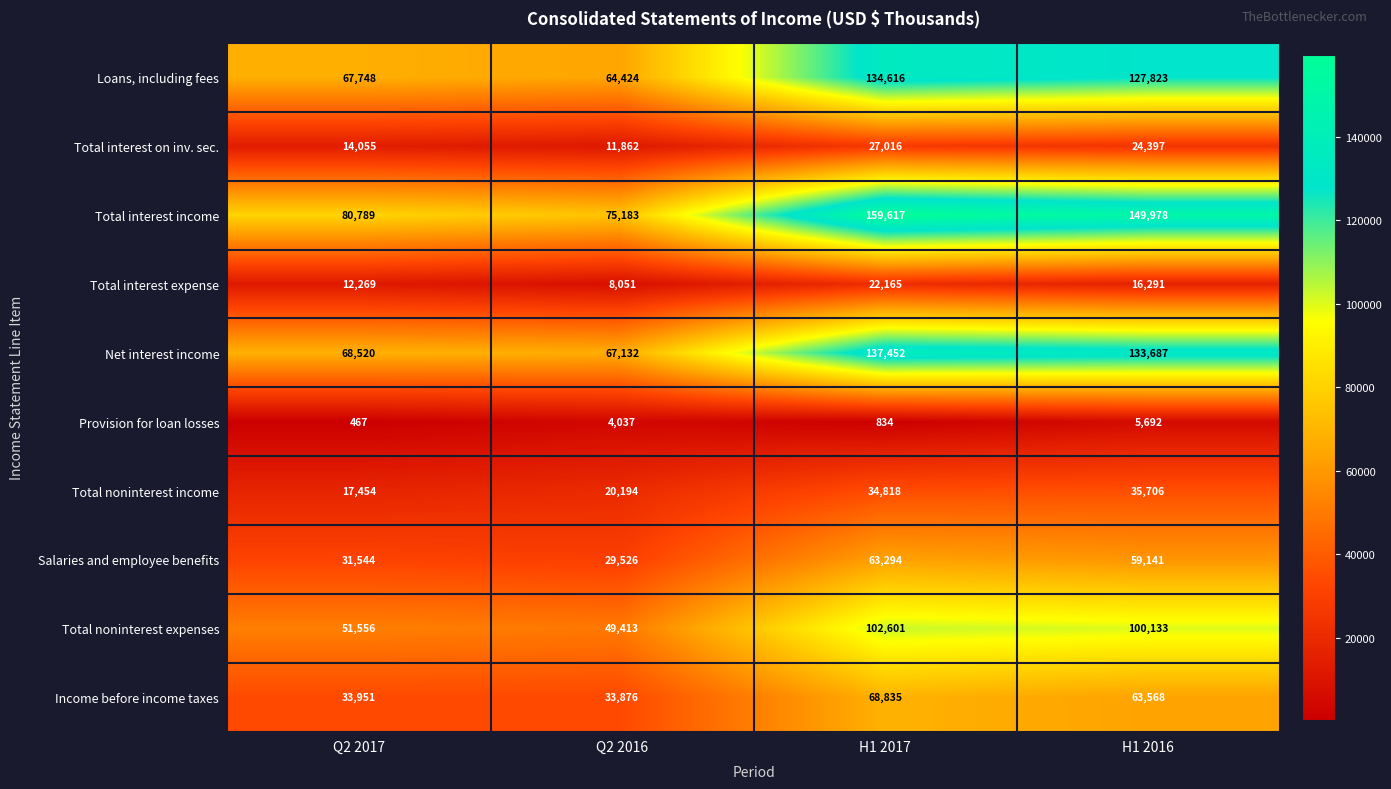

Which series has the largest range (max minus min)?

Total interest income